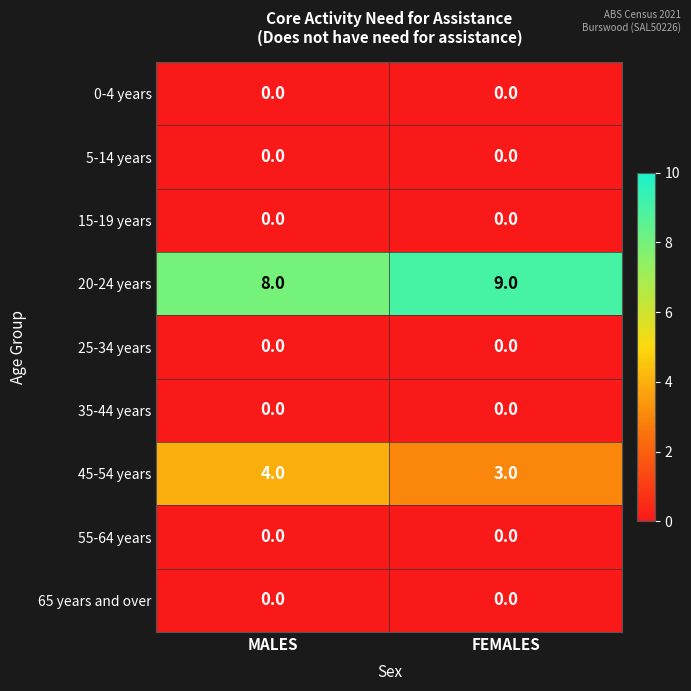

Which series has the largest total across all categories?

20-24 years